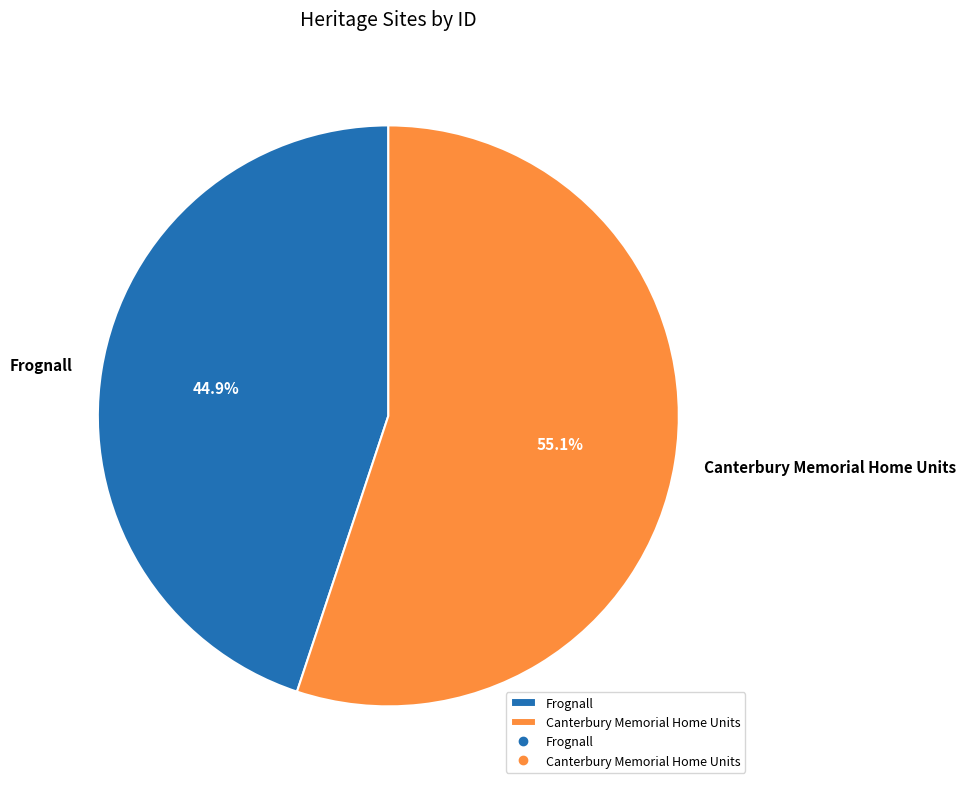

Combined, do Canterbury Memorial Home Units and Frognall account for over 50%?

Yes